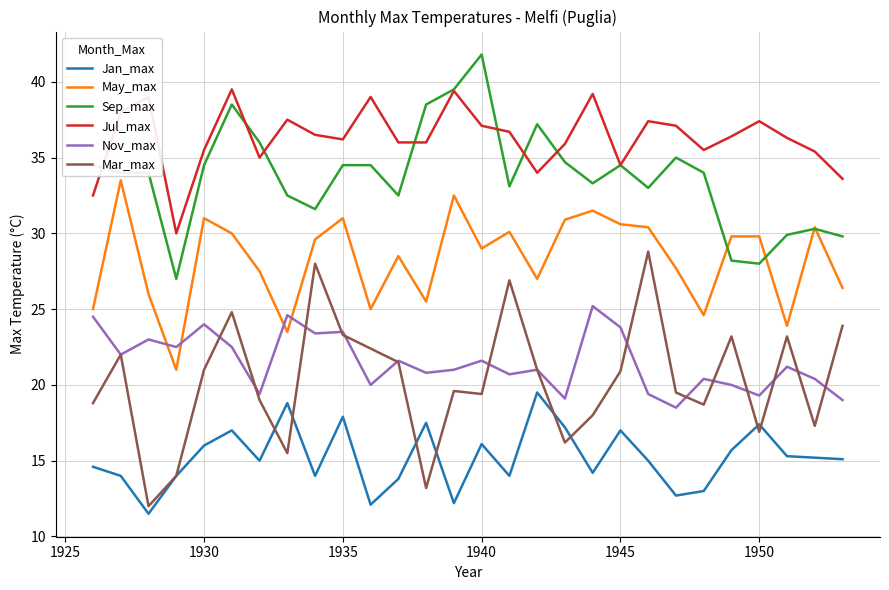

What is the lowest value of the Nov_max series?

18.5